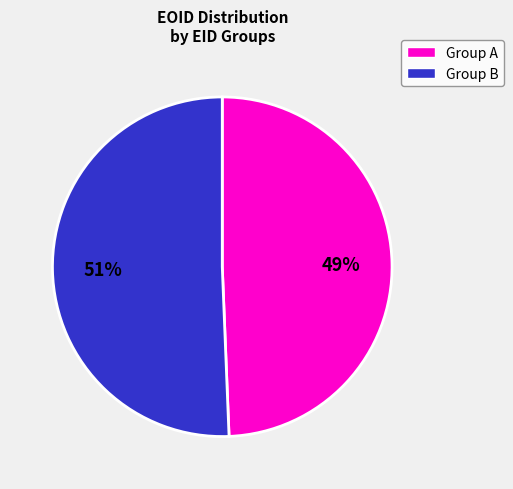

What percentage is the Group B slice, to the nearest percent?

51%